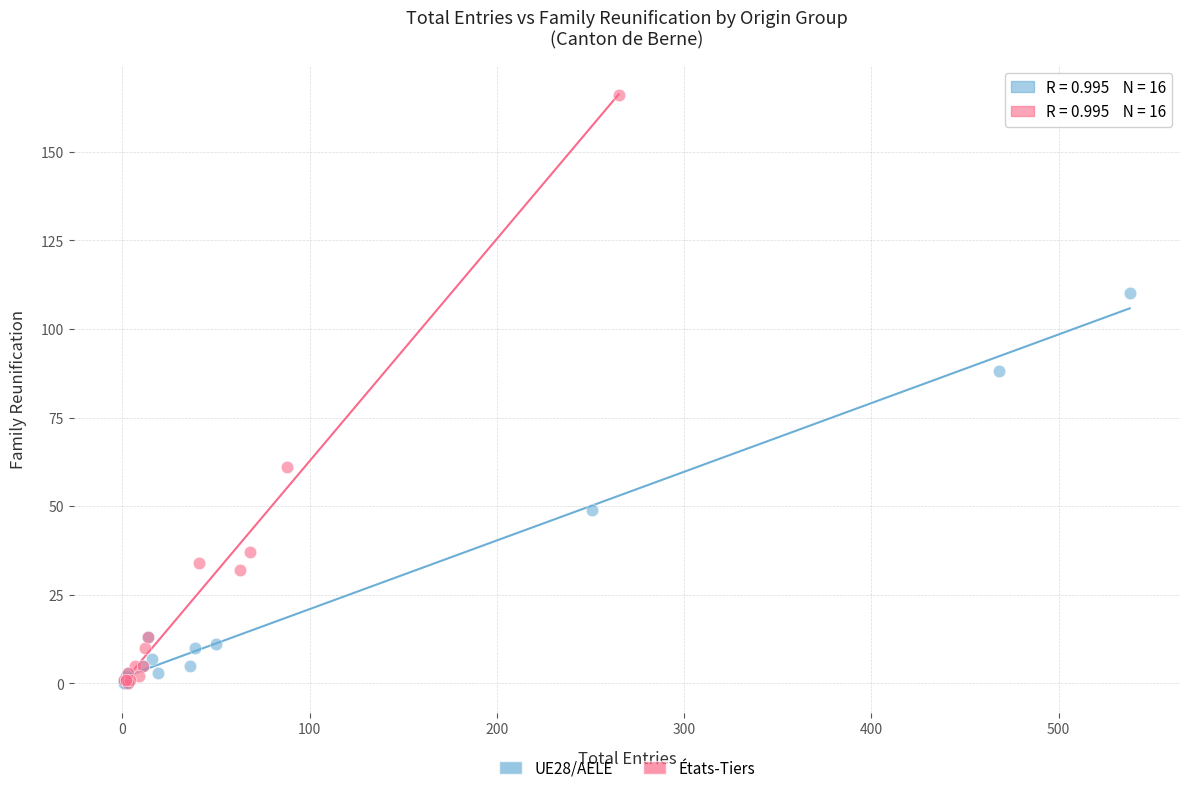

Which series reaches the maximum Y coordinate?

États-Tiers